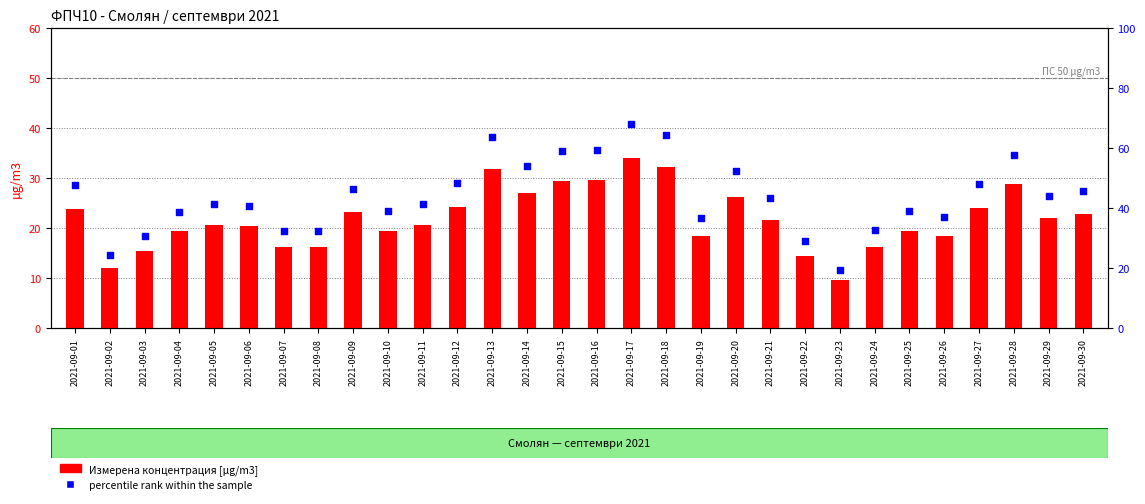

Which series has the widest spread of Y values?

percentile rank within the sample